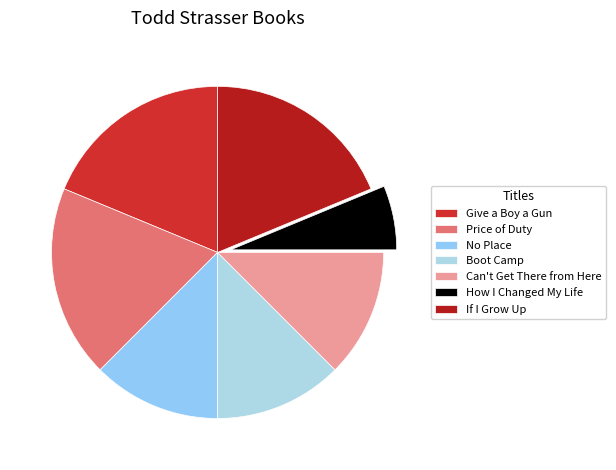

What is the smallest slice in the pie chart?

How I Changed My Life